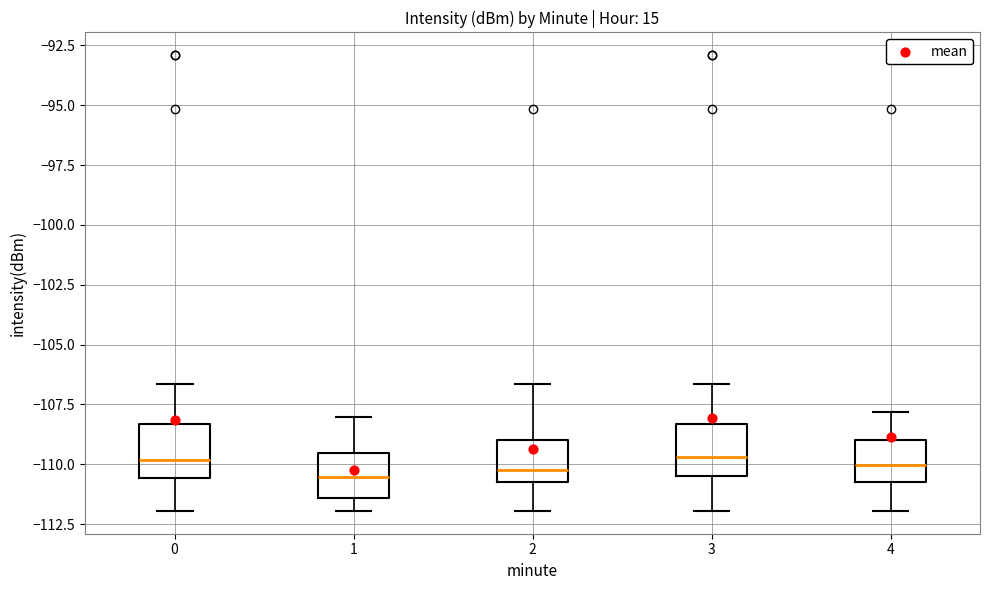

Where is the lower edge of the box at x = 2 on the y-axis? The values are not printed on the chart, so give them approximately, as read against the axis.

-111.0